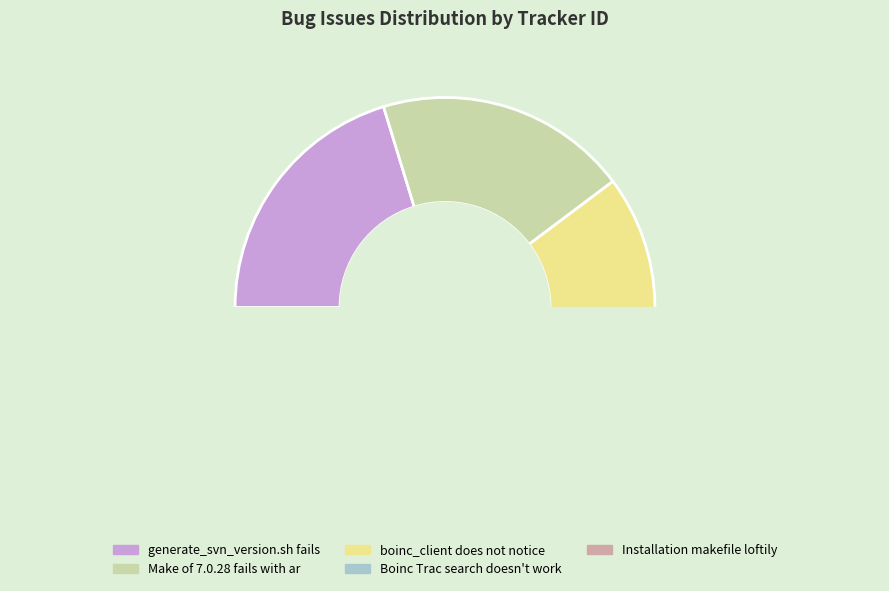

Is the sum of Make of 7.0.28 fails with ar and Installation makefile loftily greater than half?

No